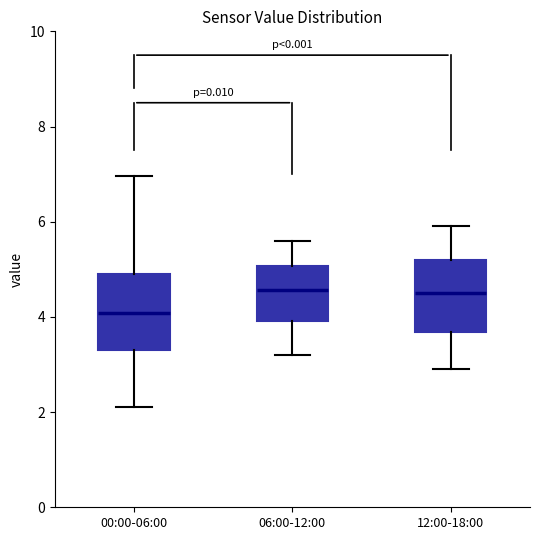

Reading left to right, transcribe this box plot: for each box, give where its median line is, the range the box spans, and where its two whiskers end, as read against the y-axis. The values are not printed on the chart, so give them approximately, as read against the axis.

00:00-06:00: median 4.0, box 3.4 to 5.0, whiskers 2.2 to 7.0
06:00-12:00: median 4.6, box 4.0 to 5.0, whiskers 3.2 to 5.6
12:00-18:00: median 4.6, box 3.6 to 5.2, whiskers 3.0 to 6.0